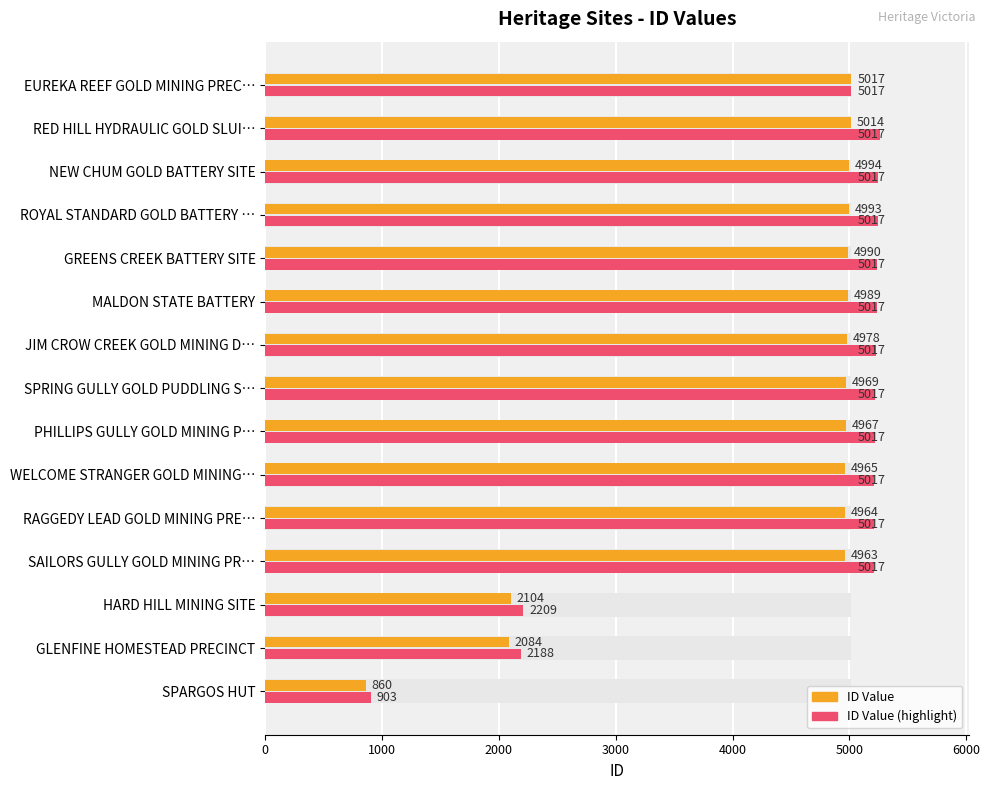

True or false: ID (orange) has a value of 2474.3 at SAILORS GULLY GOLD MINING PR….

False